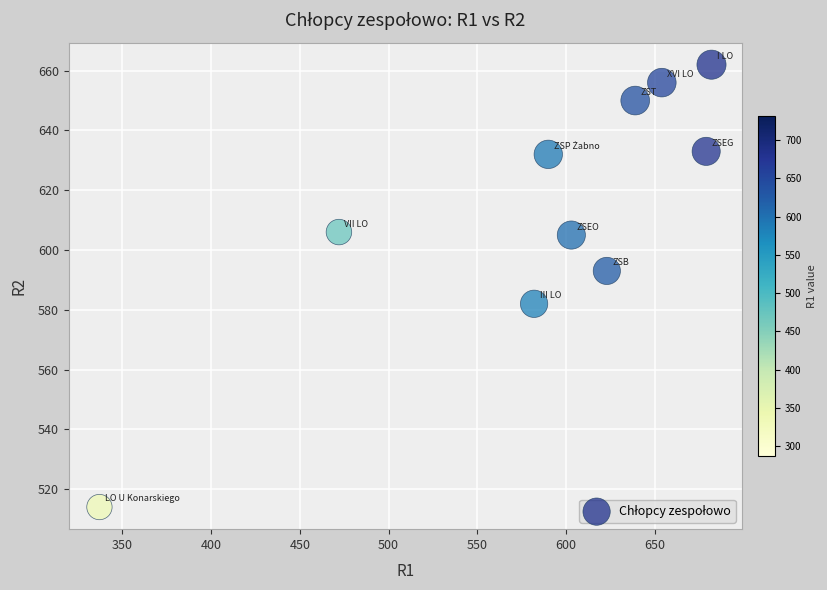

What is the range of X values (max minus min)?

345